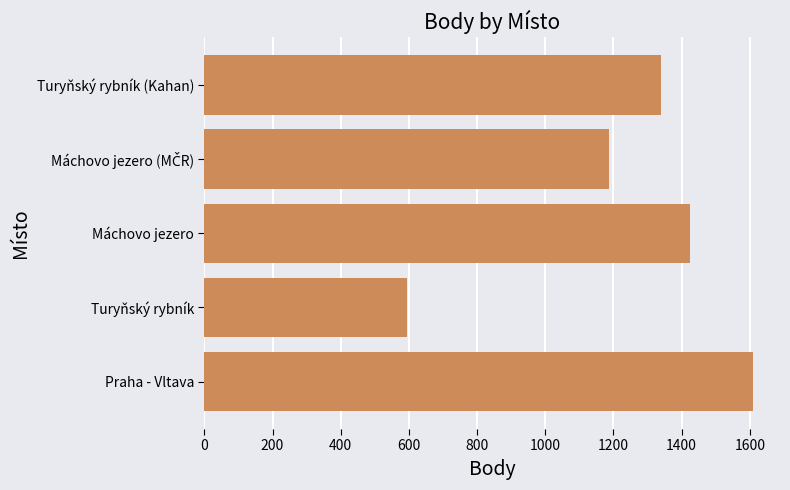

True or false: the data shows 1803 at Turyňský rybník (Kahan).

False